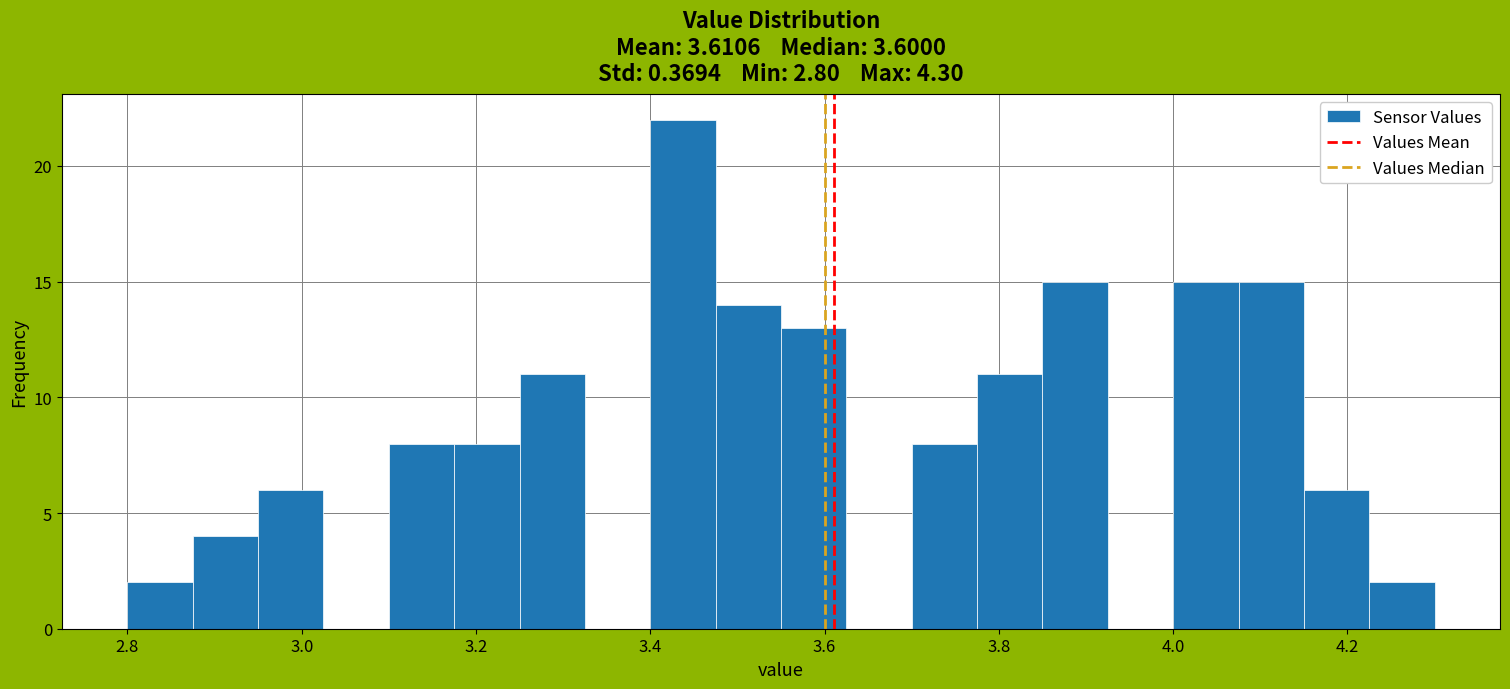

Read against the x-axis, roughly where is the centre of the tallest bar?

3.44